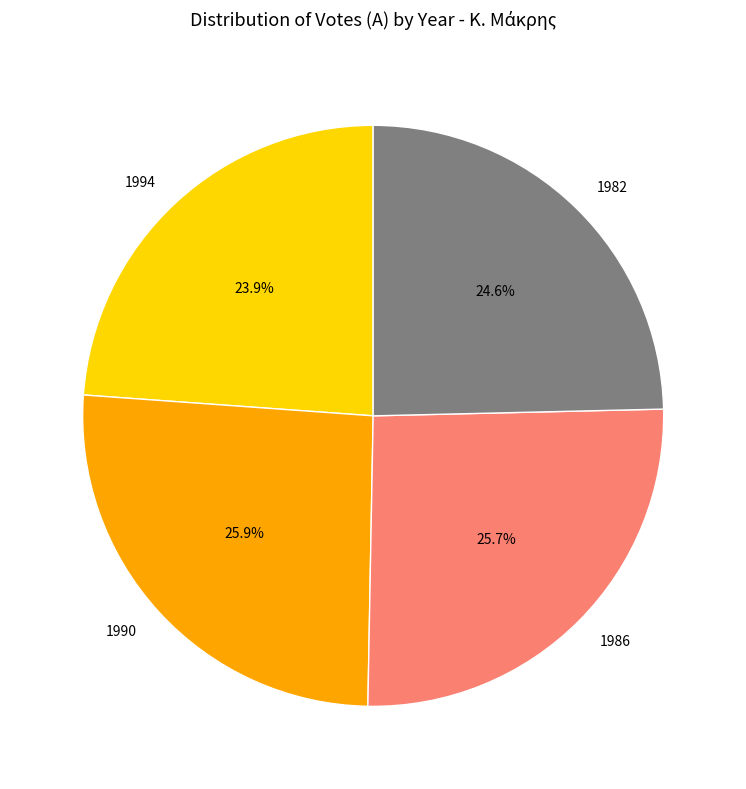

True or false: 1986 accounts for 17% of the total.

False